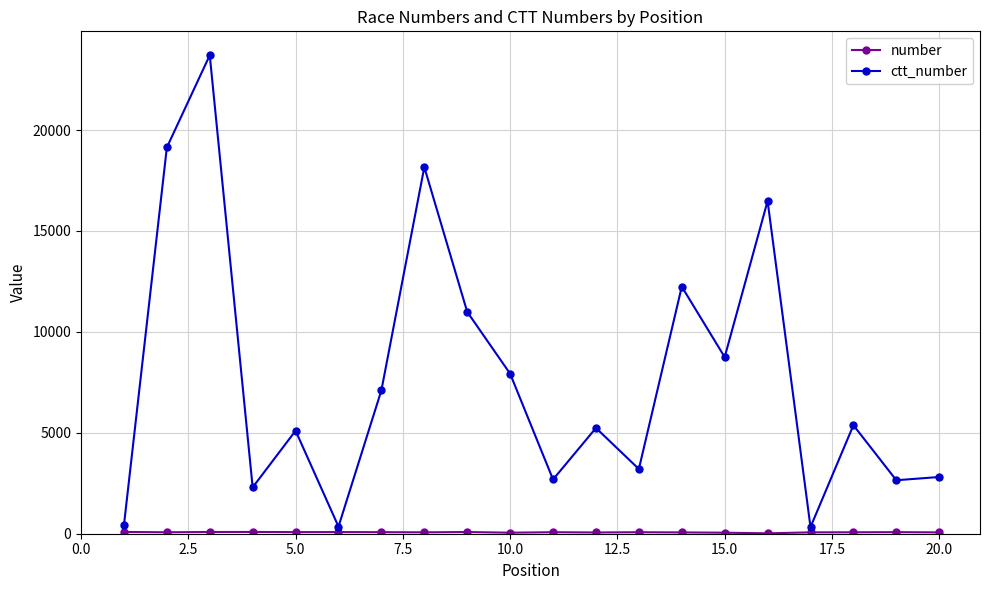

What is the greatest value displayed?

23708